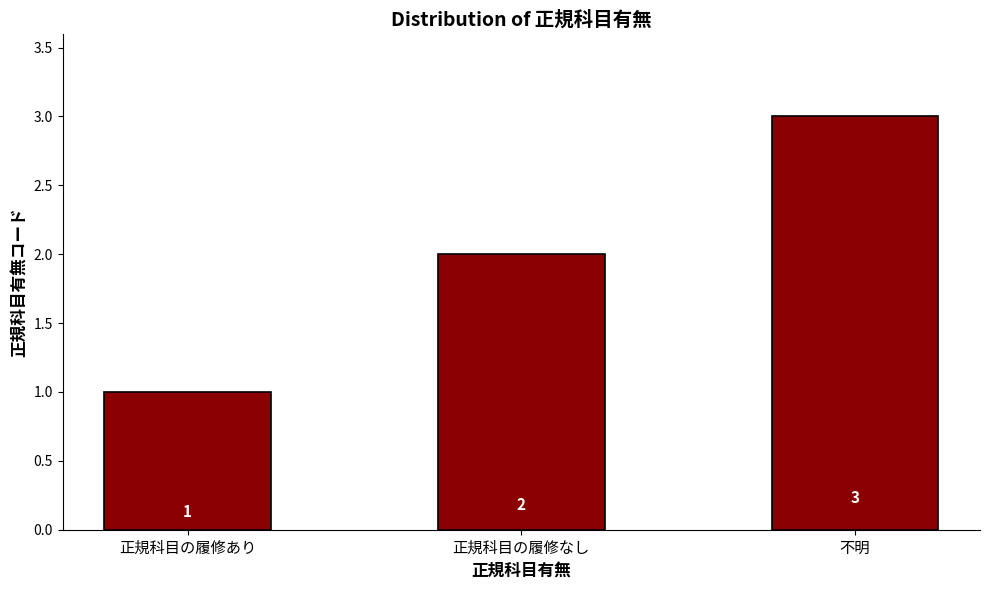

What is the difference between the values at 正規科目の履修あり and 正規科目の履修なし?

1